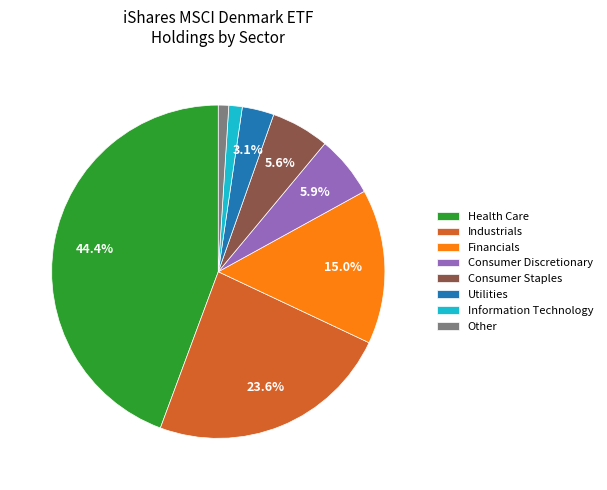

Which slice is the largest?

Health Care